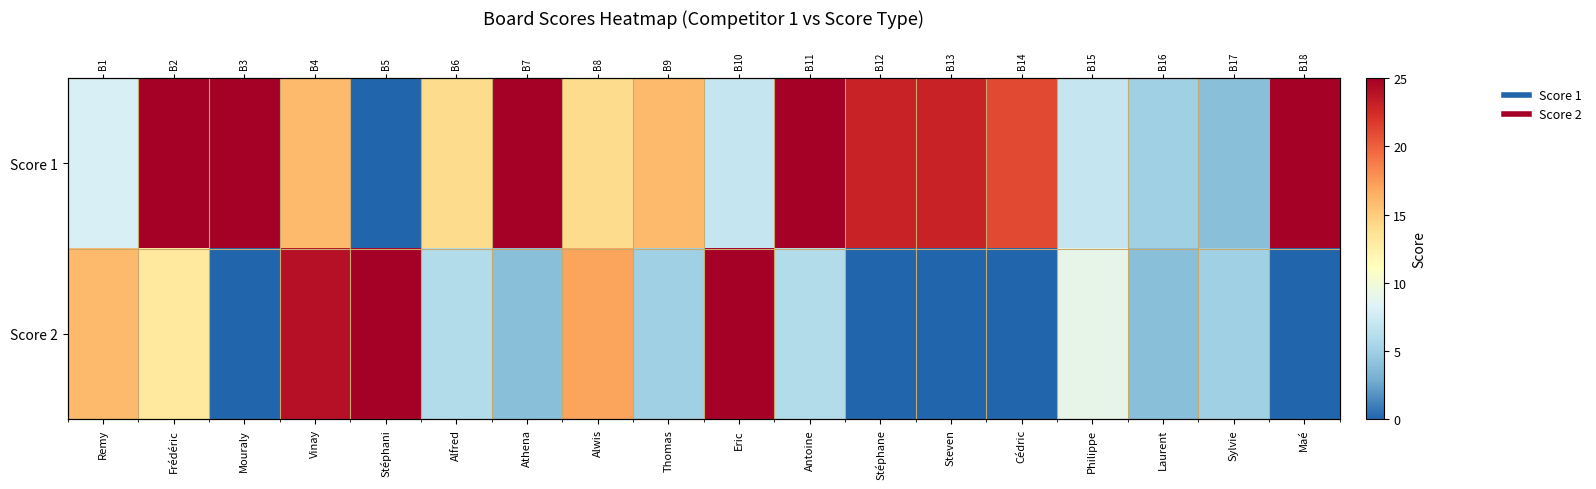

What is the sum of all Score 1 values?

283